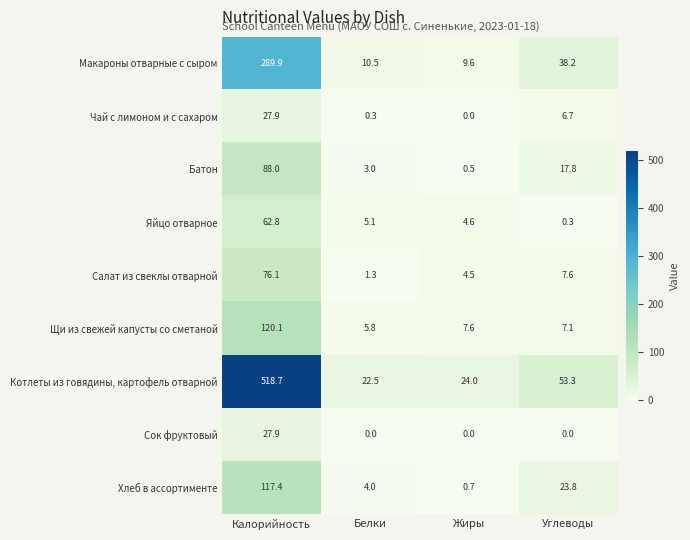

How many categories are shown in the chart?

4